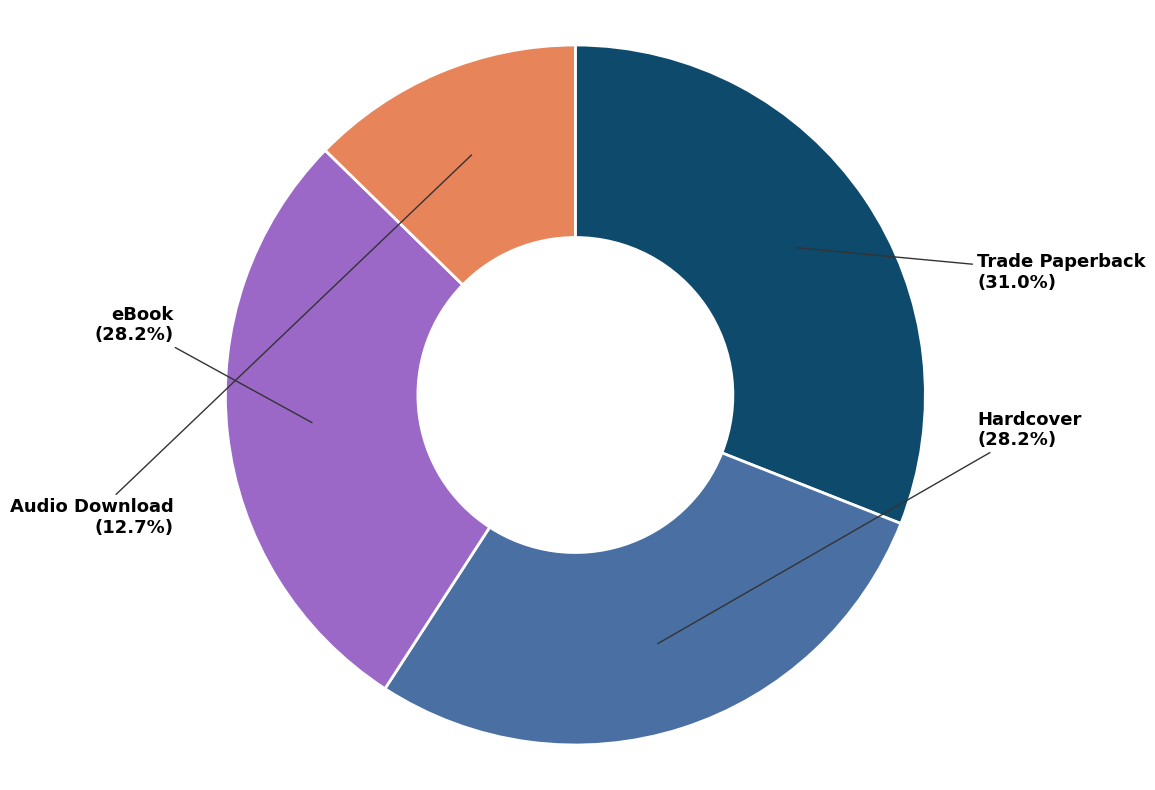

Is there a majority slice in this chart?

No